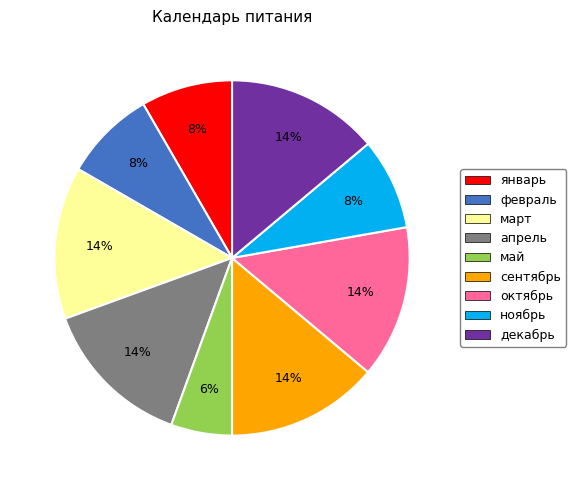

Which has a higher value, март or февраль?

март